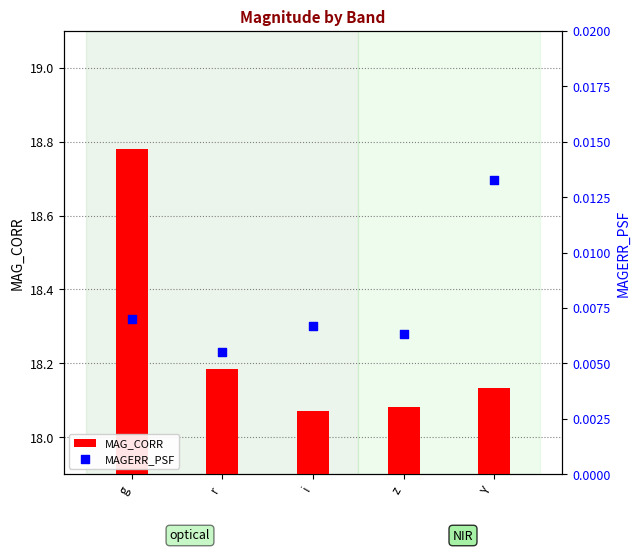

What are all the series names shown in the legend?

MAG_CORR, MAGERR_PSF